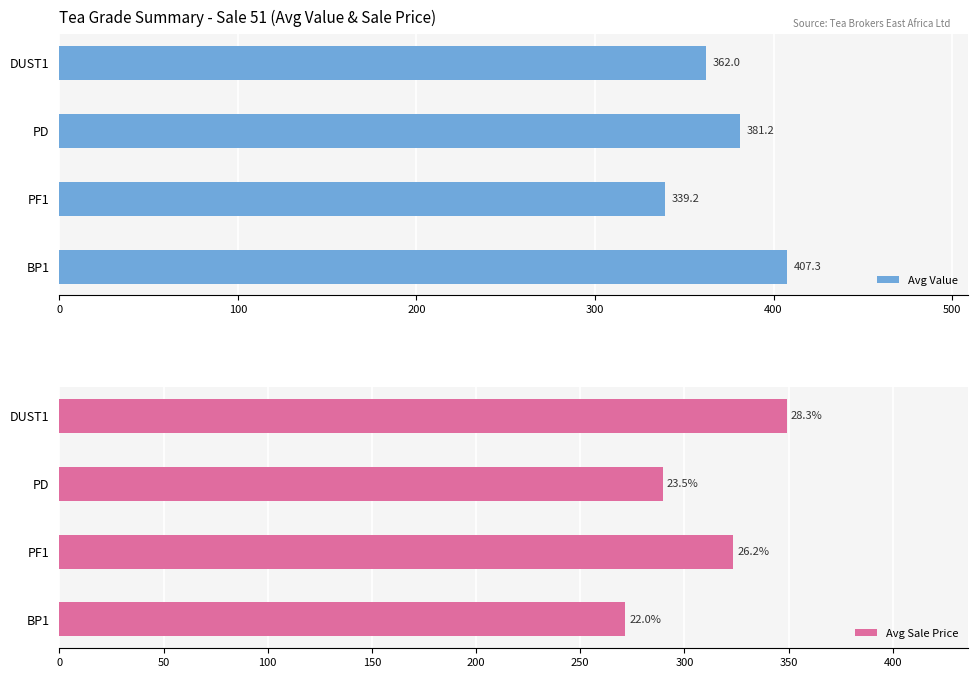

Which category has the lowest value in the Avg Value series?

PF1